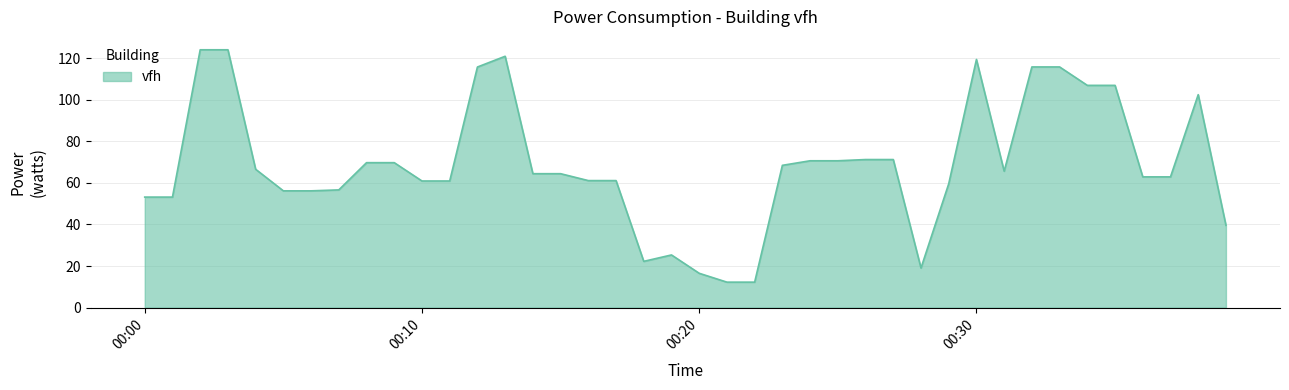

What is the greatest value displayed?

124.0